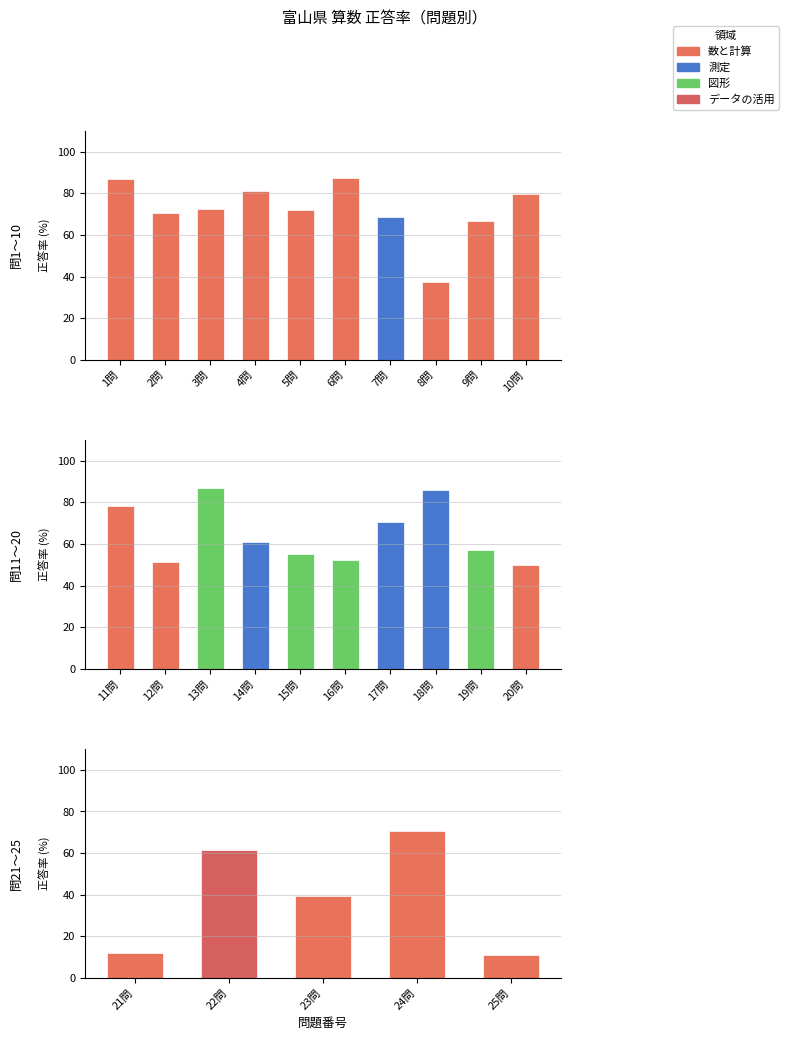

Reading right to left, what are all the values shown in this chart?

25問=11.0	24問=70.5	23問=39.3	22問=61.6	21問=11.8	20問=49.8	19問=57.0	18問=85.9	17問=70.5	16問=52.3	15問=55.4	14問=60.9	13問=87.1	12問=51.3	11問=78.3	10問=79.9	9問=66.8	8問=37.4	7問=68.6	6問=87.4	5問=72.0	4問=81.3	3問=72.5	2問=70.6	1問=86.9